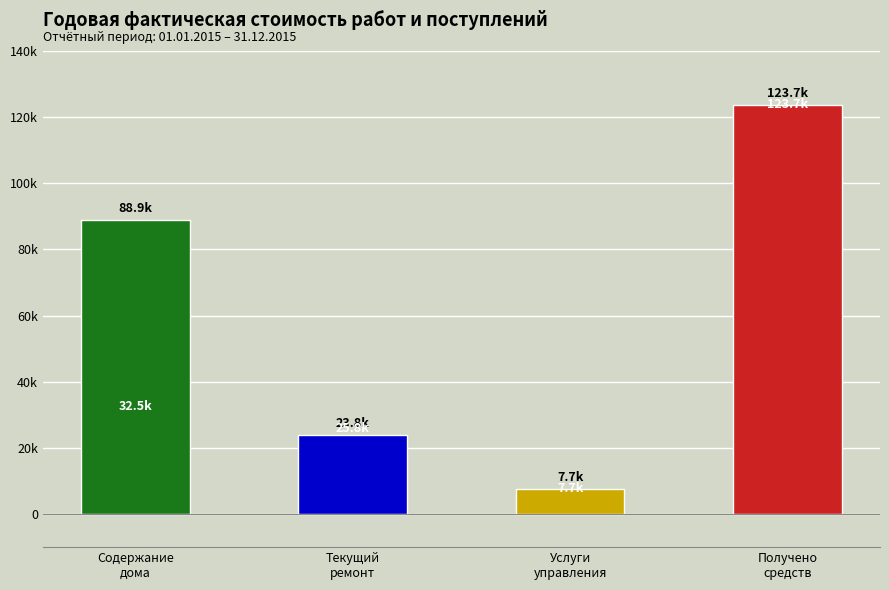

Reading right to left, list all the values displayed in this chart.

high: 123696.1	7681.0	23775.2	88911.1
mid: 123696.1	7681.0	25812.2	32472.7
low: 0.0	0.0	0.0	0.0